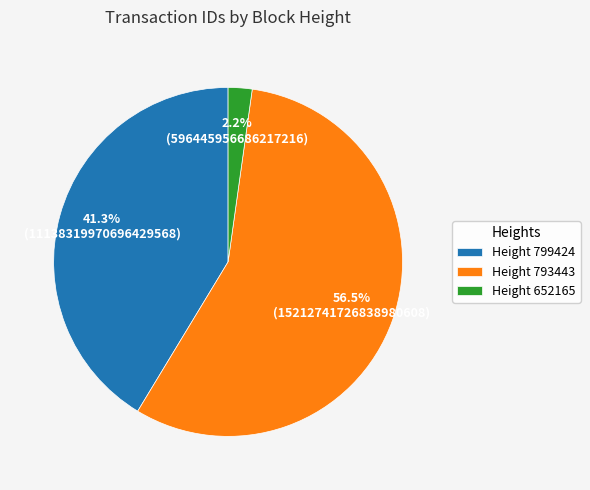

Which category accounts for the majority?

Height 793443